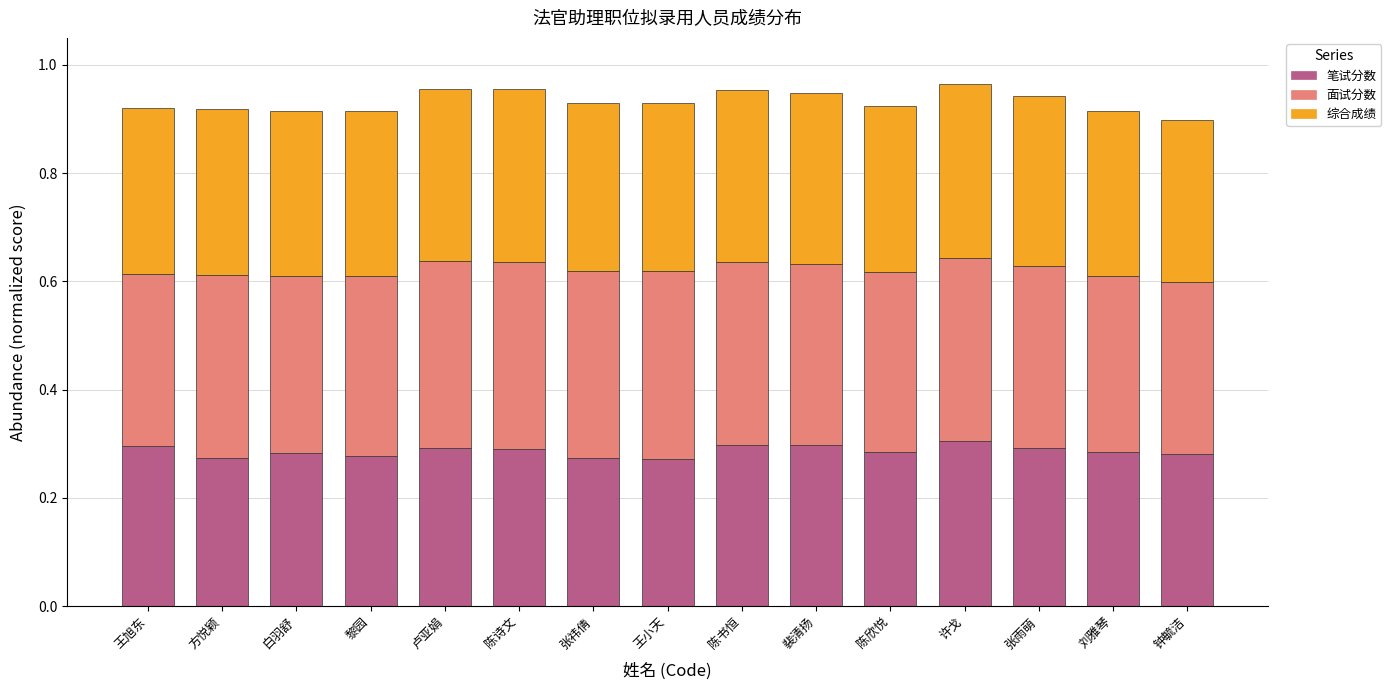

The 笔试分数 series shows 0.3 at 卢亚娟. True or false?

True